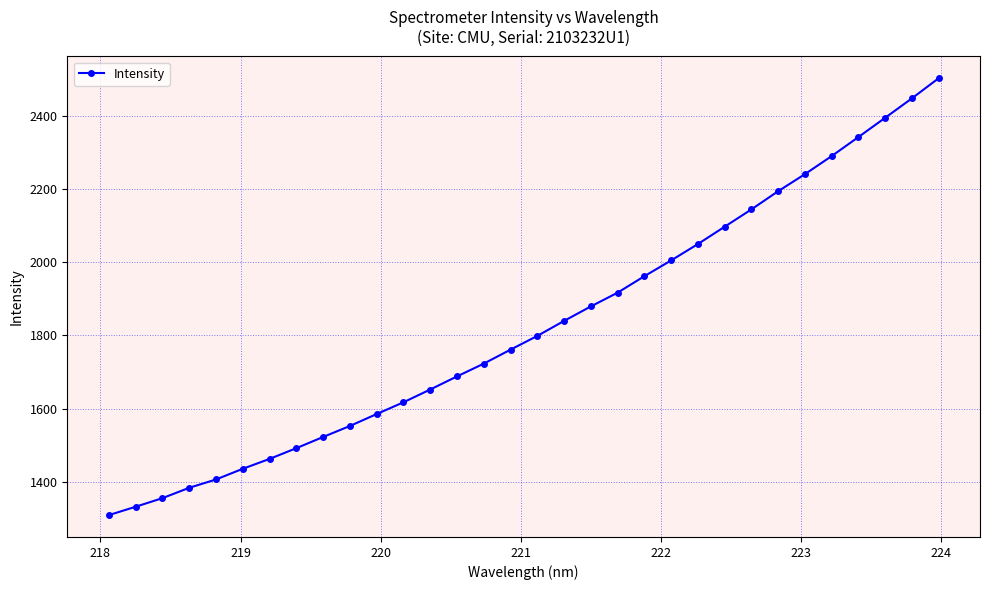

What is the greatest value displayed?

2502.3